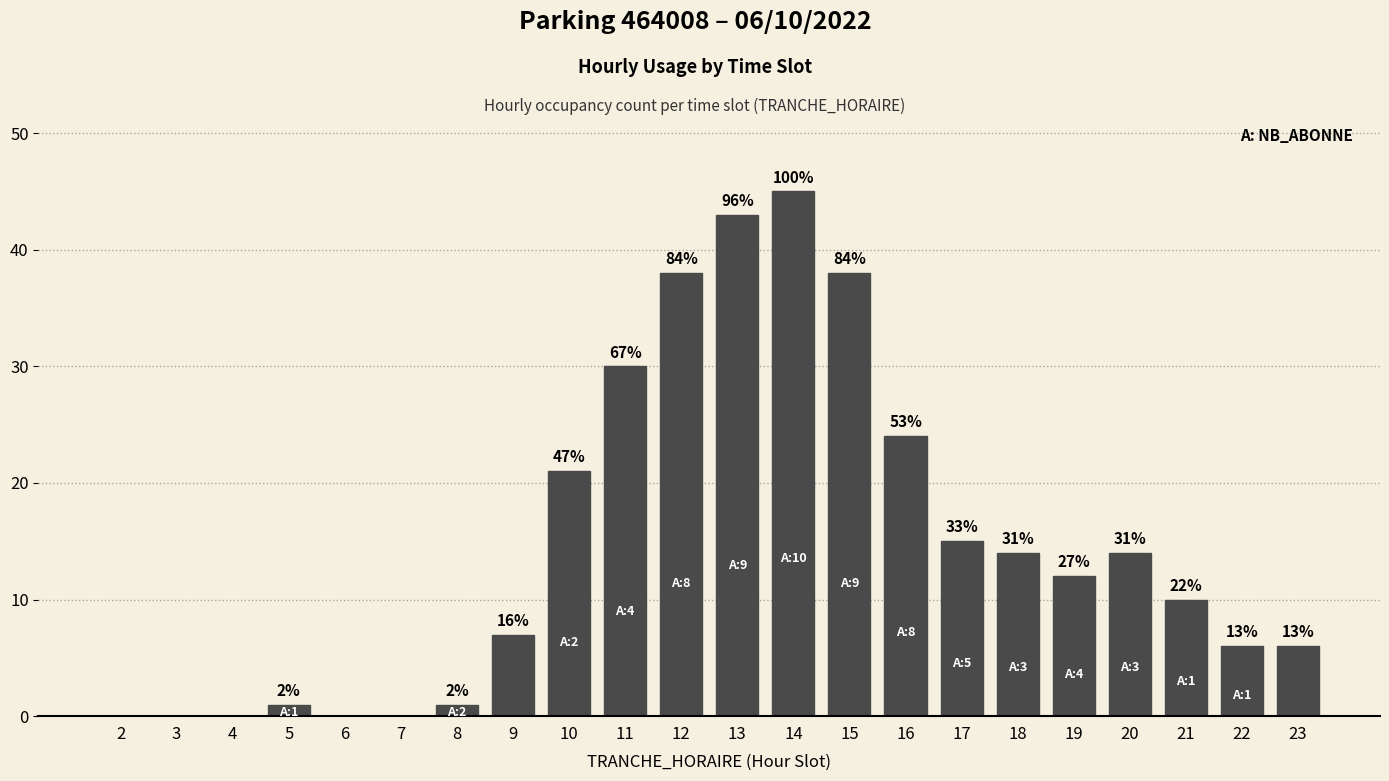

Where does the data first go above 12?

10